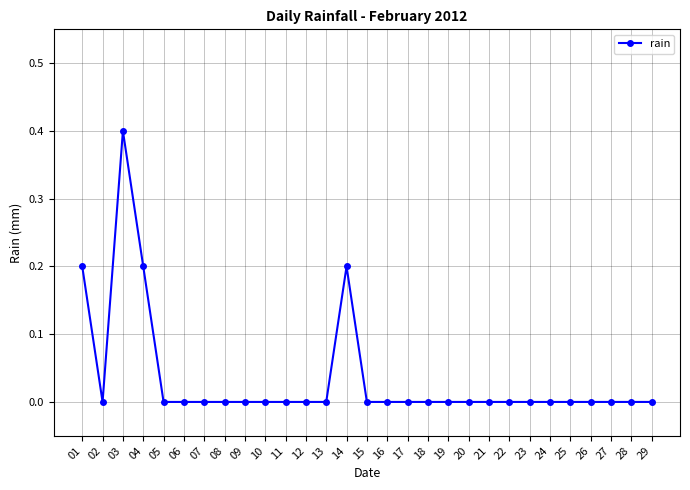

How many values are between 0 and 1?

29